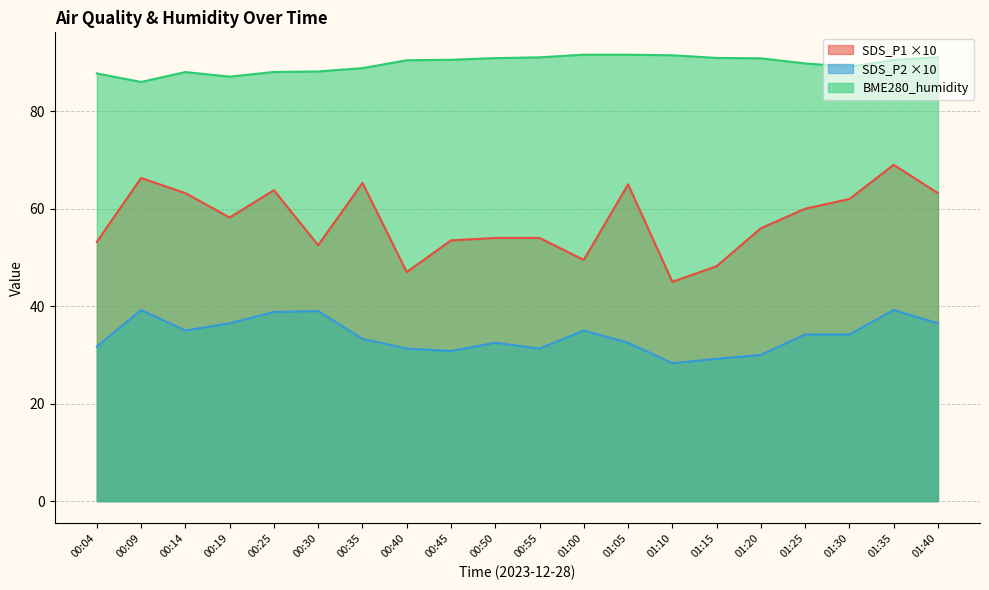

List the series in order of their overall mean, highest first.

BME280_humidity, SDS_P1 ×10, SDS_P2 ×10